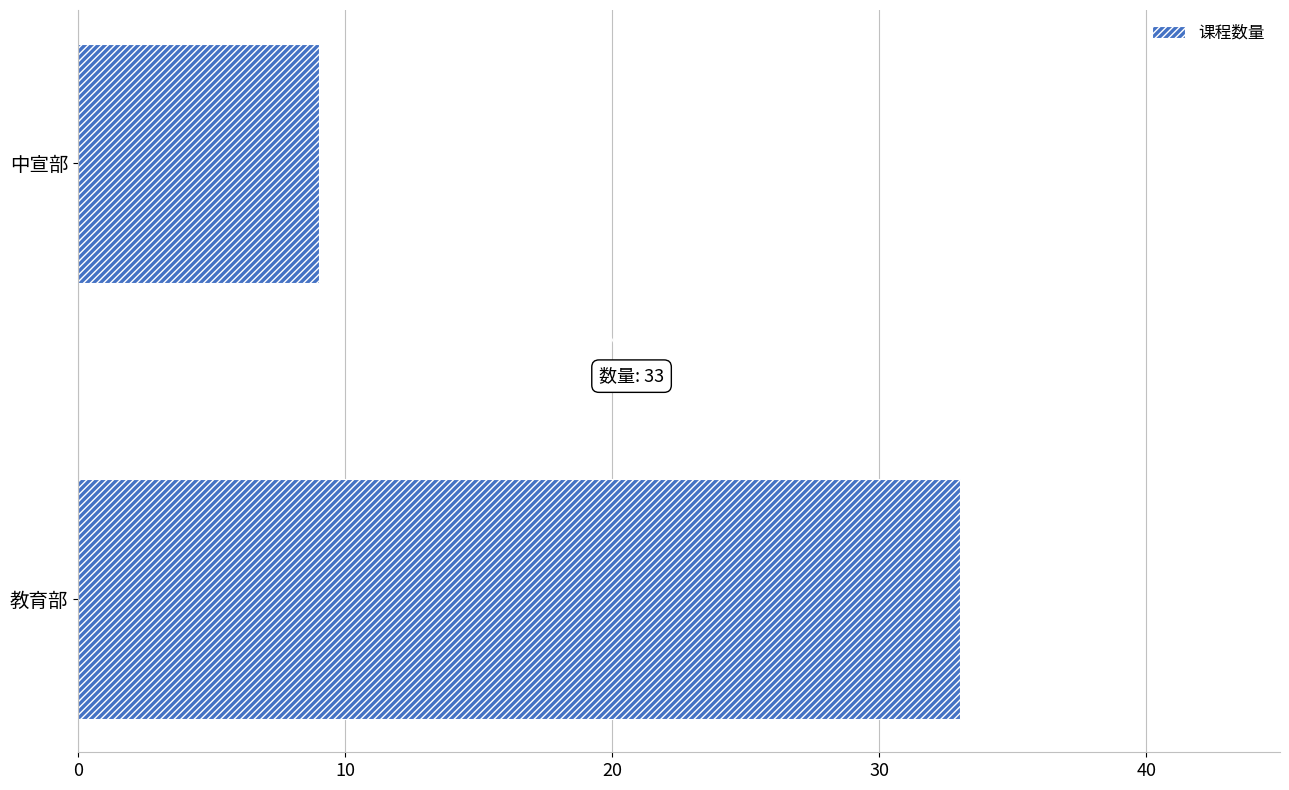

What is the approximate value at 教育部?

33